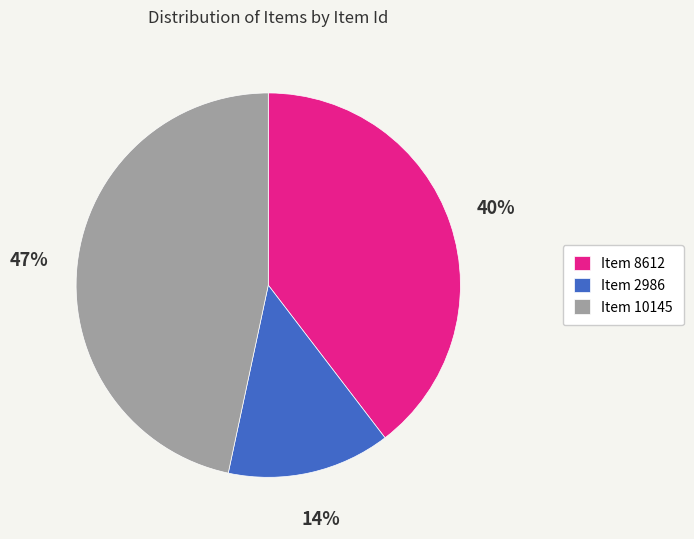

How many segments does this pie chart have?

3